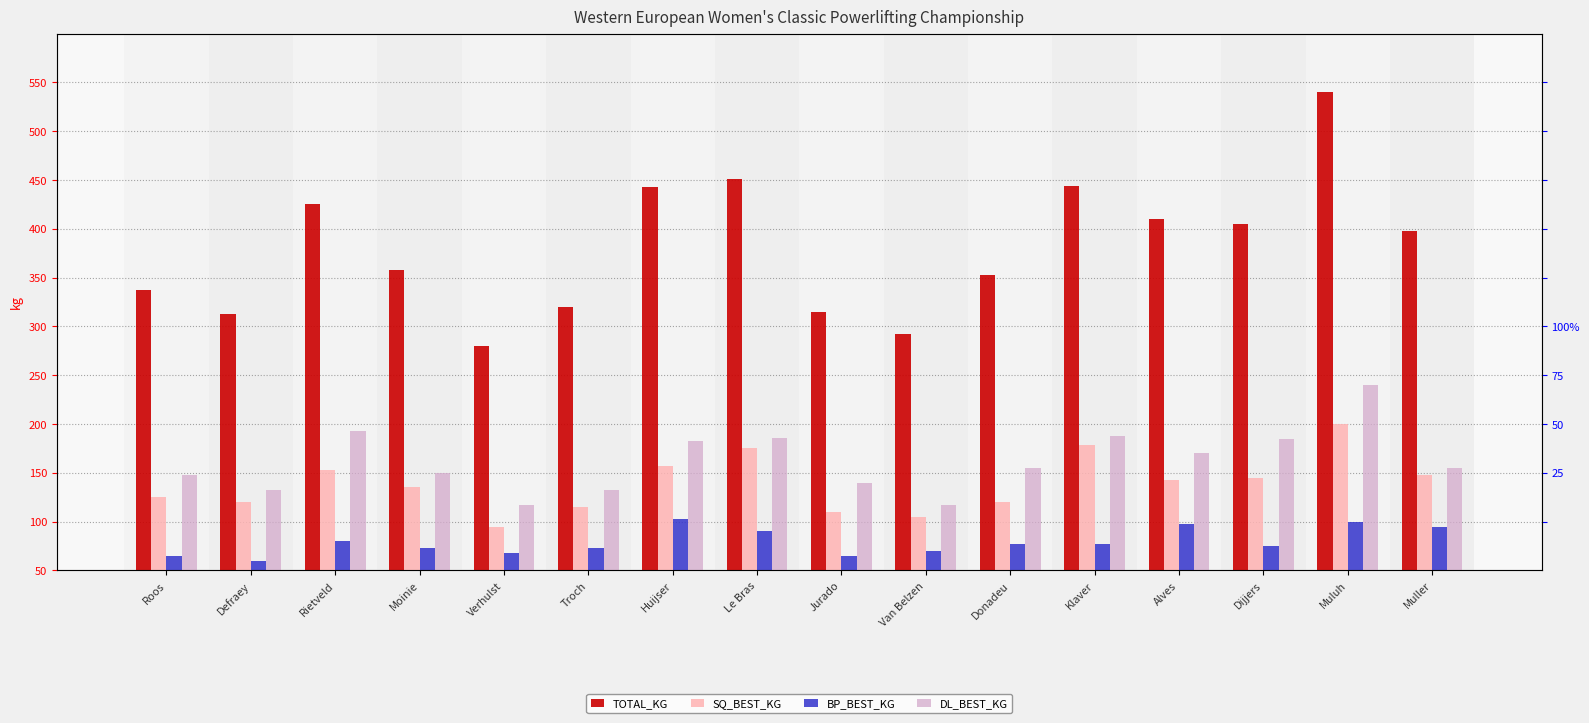

What is the total value across all series at Jurado?

630.0